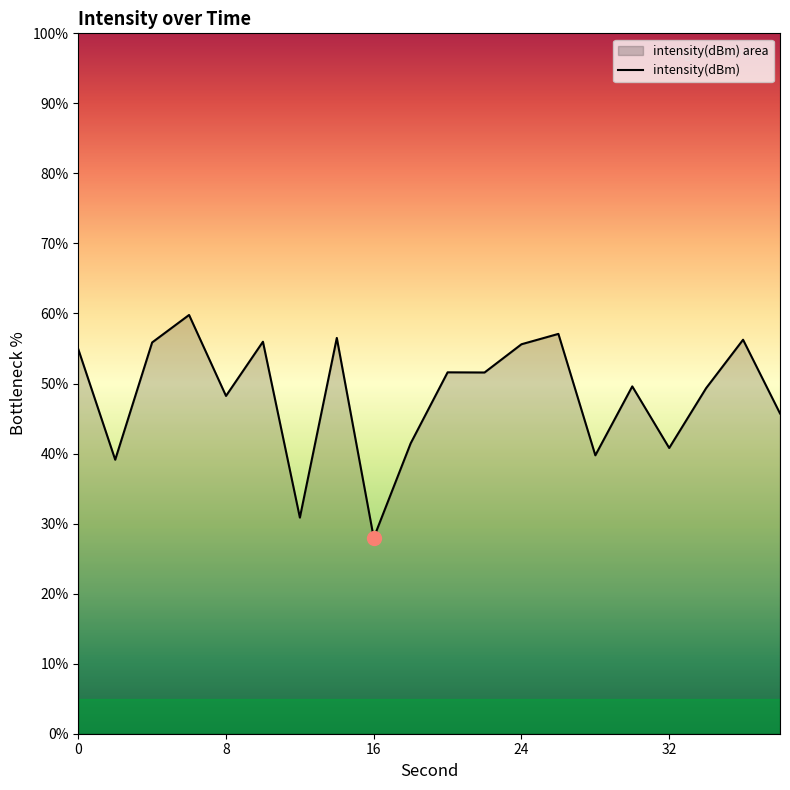

Approximately how many times larger is the value at 10 compared to 16?

2.0